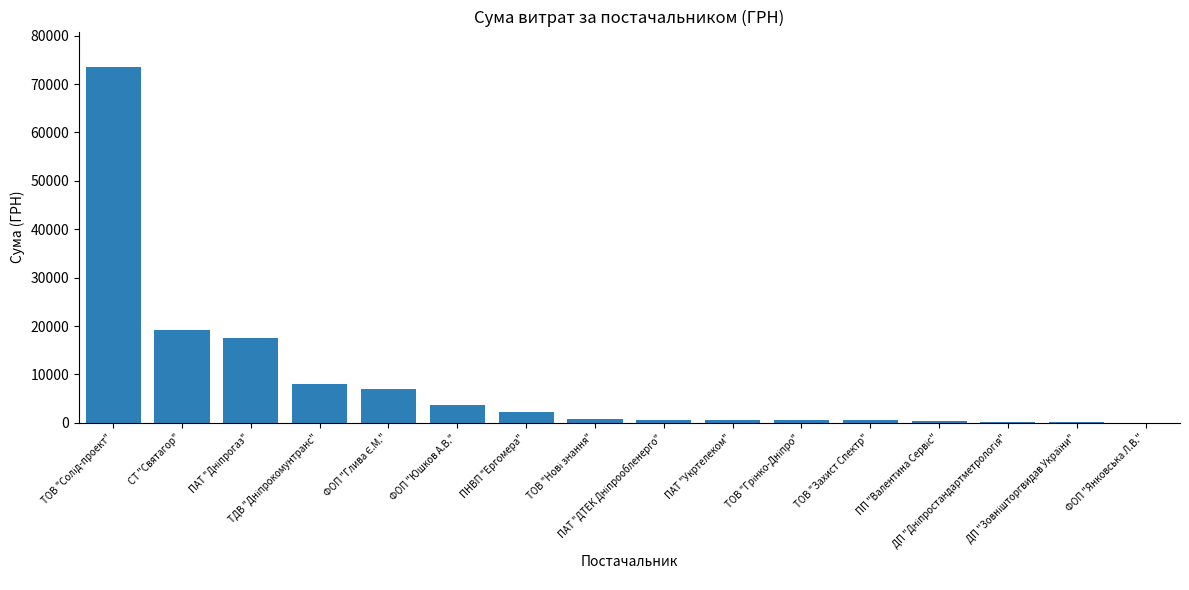

At which label is the value closest to 36751?

СТ "Святагор"